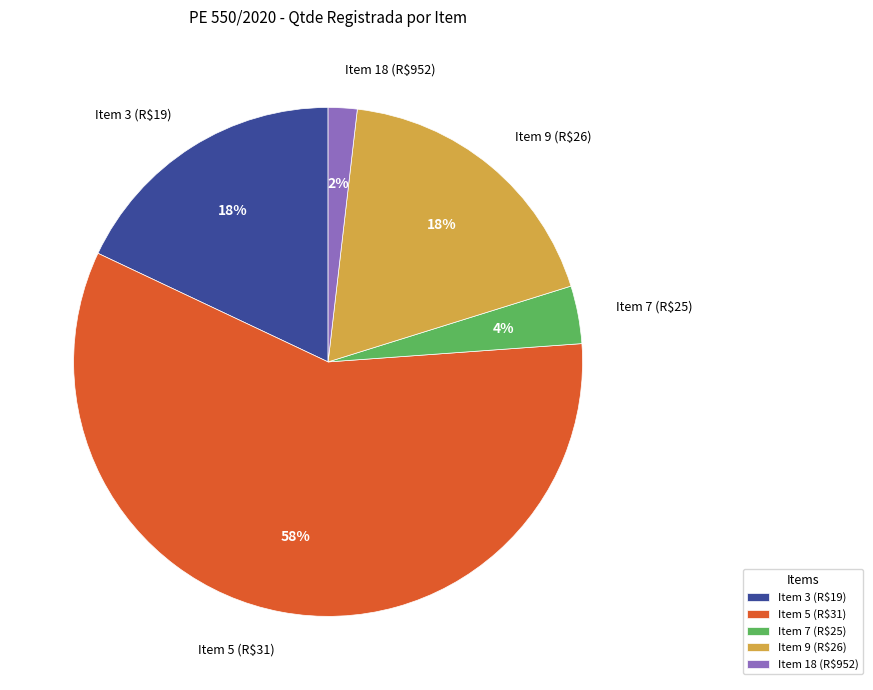

Which category has the smallest portion of the pie?

Item 18 (R$952)